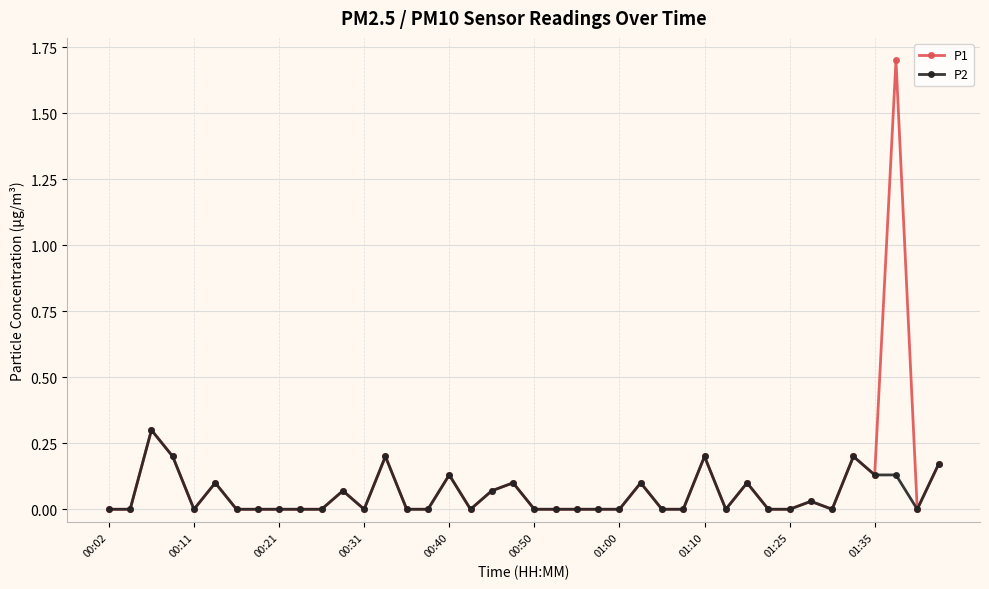

Does the chart have visible grid lines?

Yes